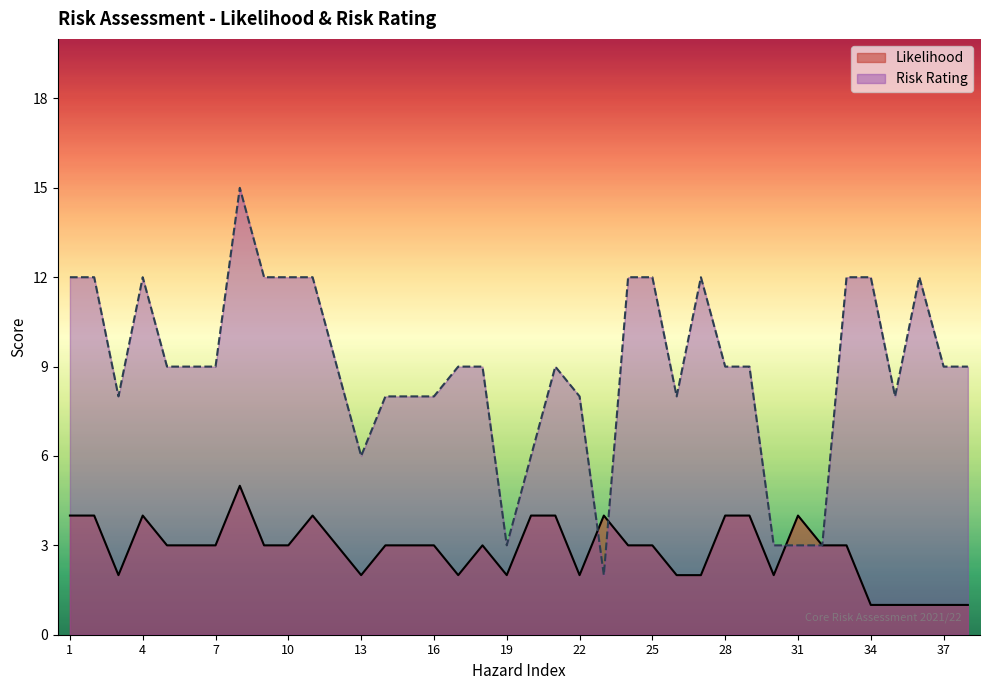

Which series has the largest total across all categories?

Risk Rating